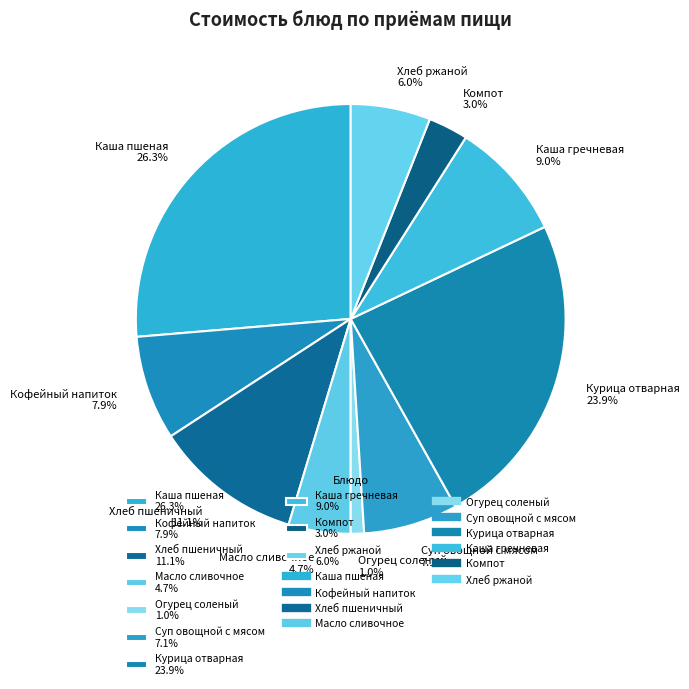

Which category has the smallest portion of the pie?

Огурец соленый